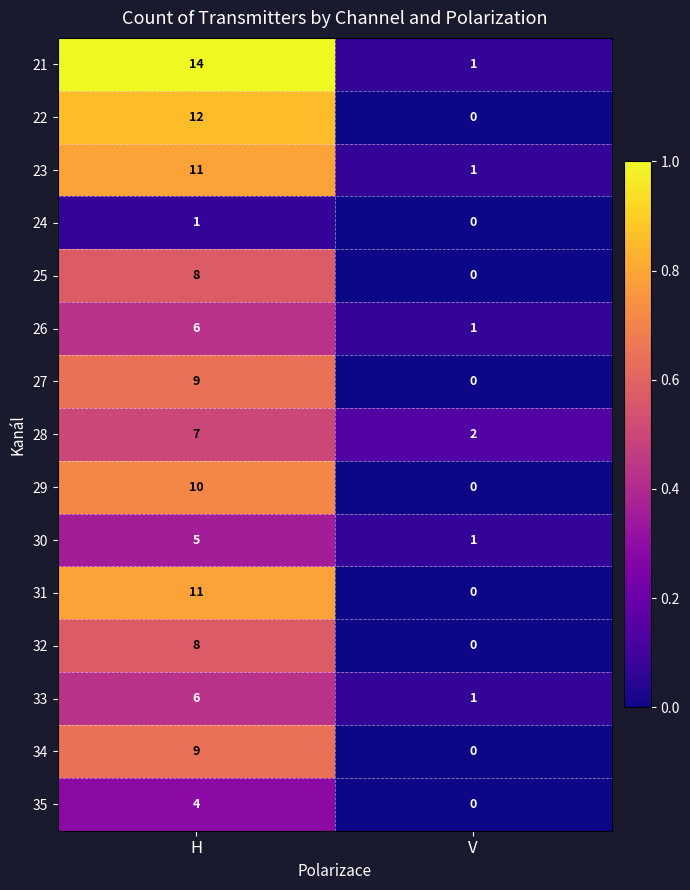

Reading left to right, what are all the values shown in this chart?

21: 14	1
22: 12	0
23: 11	1
24: 1	0
25: 8	0
26: 6	1
27: 9	0
28: 7	2
29: 10	0
30: 5	1
31: 11	0
32: 8	0
33: 6	1
34: 9	0
35: 4	0